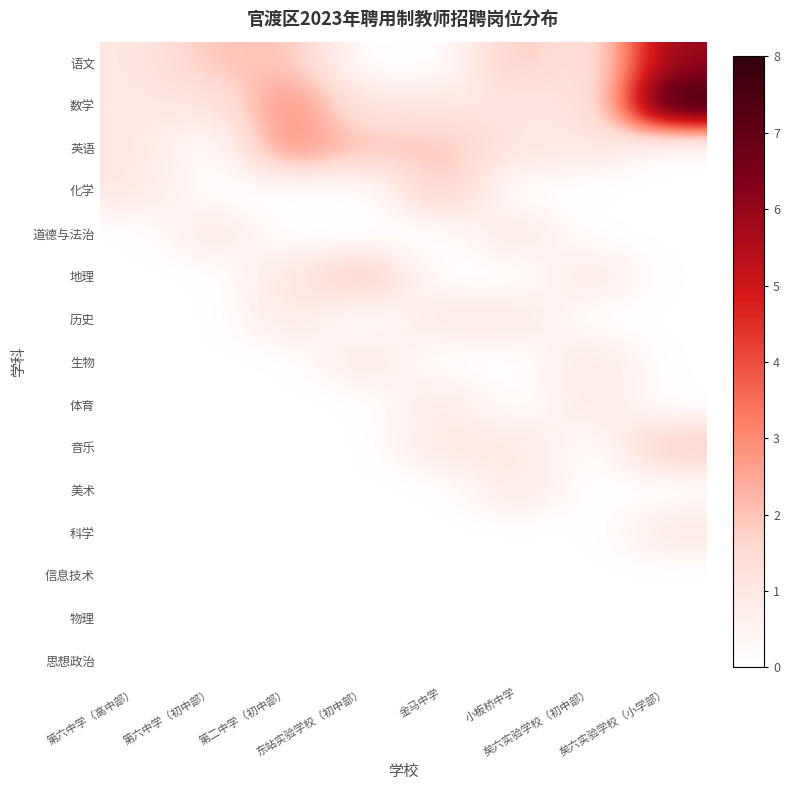

Reading left to right, extract all data points from this chart.

语文: 第六中学（高中部）=1	第六中学（初中部）=2	第二中学（初中部）=2	东站实验学校（初中部）=0	金马中学=0	小板桥中学=2	矣六实验学校（初中部）=1	矣六实验学校（小学部）=6
数学: 第六中学（高中部）=1	第六中学（初中部）=1	第二中学（初中部）=3	东站实验学校（初中部）=1	金马中学=1	小板桥中学=1	矣六实验学校（初中部）=1	矣六实验学校（小学部）=8
英语: 第六中学（高中部）=1	第六中学（初中部）=0	第二中学（初中部）=3	东站实验学校（初中部）=2	金马中学=2	小板桥中学=1	矣六实验学校（初中部）=1	矣六实验学校（小学部）=0
化学: 第六中学（高中部）=1	第六中学（初中部）=0	第二中学（初中部）=0	东站实验学校（初中部）=0	金马中学=2	小板桥中学=0	矣六实验学校（初中部）=0	矣六实验学校（小学部）=0
道德与法治: 第六中学（高中部）=0	第六中学（初中部）=1	第二中学（初中部）=0	东站实验学校（初中部）=0	金马中学=0	小板桥中学=1	矣六实验学校（初中部）=0	矣六实验学校（小学部）=0
地理: 第六中学（高中部）=0	第六中学（初中部）=0	第二中学（初中部）=1	东站实验学校（初中部）=2	金马中学=0	小板桥中学=0	矣六实验学校（初中部）=1	矣六实验学校（小学部）=0
历史: 第六中学（高中部）=0	第六中学（初中部）=0	第二中学（初中部）=1	东站实验学校（初中部）=0	金马中学=1	小板桥中学=1	矣六实验学校（初中部）=0	矣六实验学校（小学部）=0
生物: 第六中学（高中部）=0	第六中学（初中部）=0	第二中学（初中部）=0	东站实验学校（初中部）=1	金马中学=0	小板桥中学=0	矣六实验学校（初中部）=1	矣六实验学校（小学部）=0
体育: 第六中学（高中部）=0	第六中学（初中部）=0	第二中学（初中部）=0	东站实验学校（初中部）=0	金马中学=1	小板桥中学=0	矣六实验学校（初中部）=1	矣六实验学校（小学部）=0
音乐: 第六中学（高中部）=0	第六中学（初中部）=0	第二中学（初中部）=0	东站实验学校（初中部）=0	金马中学=1	小板桥中学=1	矣六实验学校（初中部）=0	矣六实验学校（小学部）=2
美术: 第六中学（高中部）=0	第六中学（初中部）=0	第二中学（初中部）=0	东站实验学校（初中部）=0	金马中学=0	小板桥中学=1	矣六实验学校（初中部）=0	矣六实验学校（小学部）=0
科学: 第六中学（高中部）=0	第六中学（初中部）=0	第二中学（初中部）=0	东站实验学校（初中部）=0	金马中学=0	小板桥中学=0	矣六实验学校（初中部）=0	矣六实验学校（小学部）=1
信息技术: 第六中学（高中部）=0	第六中学（初中部）=0	第二中学（初中部）=0	东站实验学校（初中部）=0	金马中学=0	小板桥中学=0	矣六实验学校（初中部）=0	矣六实验学校（小学部）=0
物理: 第六中学（高中部）=0	第六中学（初中部）=0	第二中学（初中部）=0	东站实验学校（初中部）=0	金马中学=0	小板桥中学=0	矣六实验学校（初中部）=0	矣六实验学校（小学部）=0
思想政治: 第六中学（高中部）=0	第六中学（初中部）=0	第二中学（初中部）=0	东站实验学校（初中部）=0	金马中学=0	小板桥中学=0	矣六实验学校（初中部）=0	矣六实验学校（小学部）=0